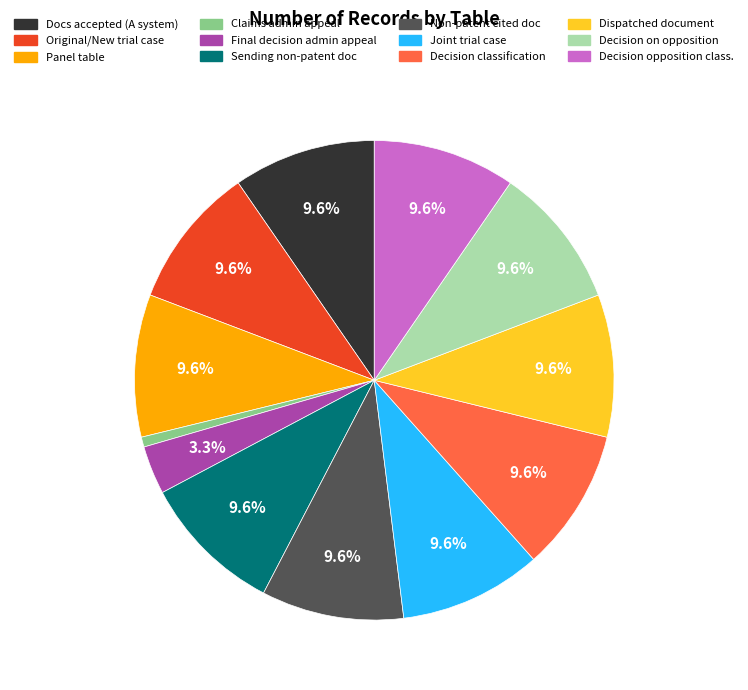

How many segments does this pie chart have?

12